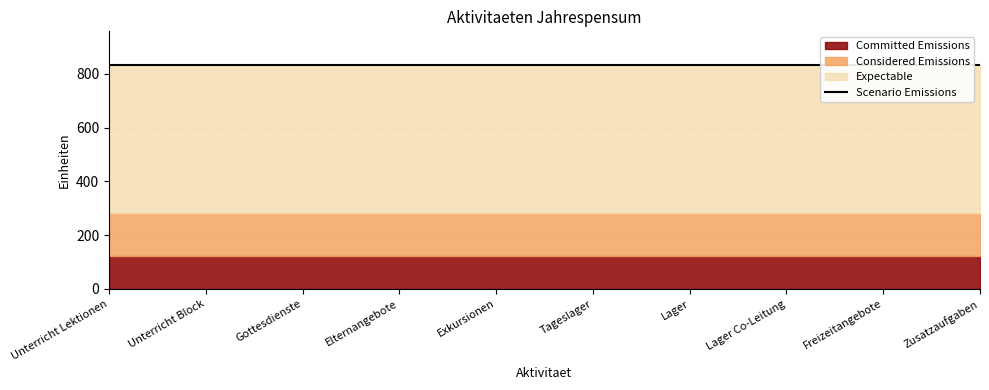

Which has a higher value, Exkursionen or Tageslager?

Exkursionen